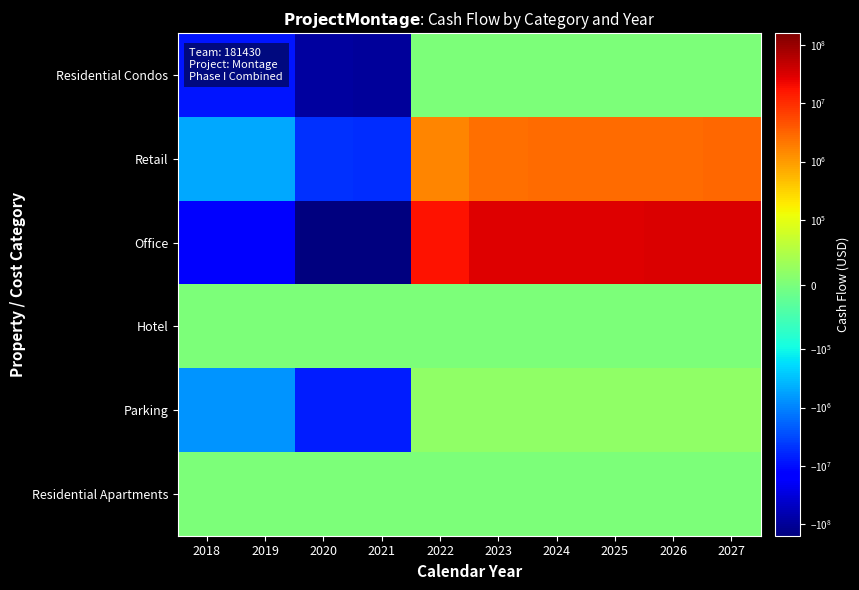

Which category has the lowest value across all series?

2021